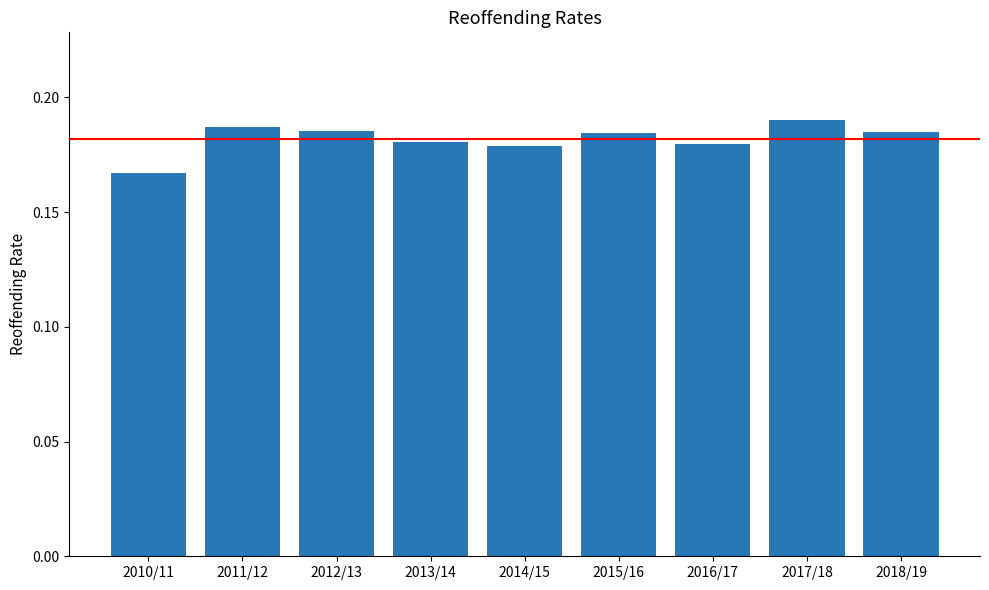

Between 2018/19 and 2014/15, which is larger?

2018/19